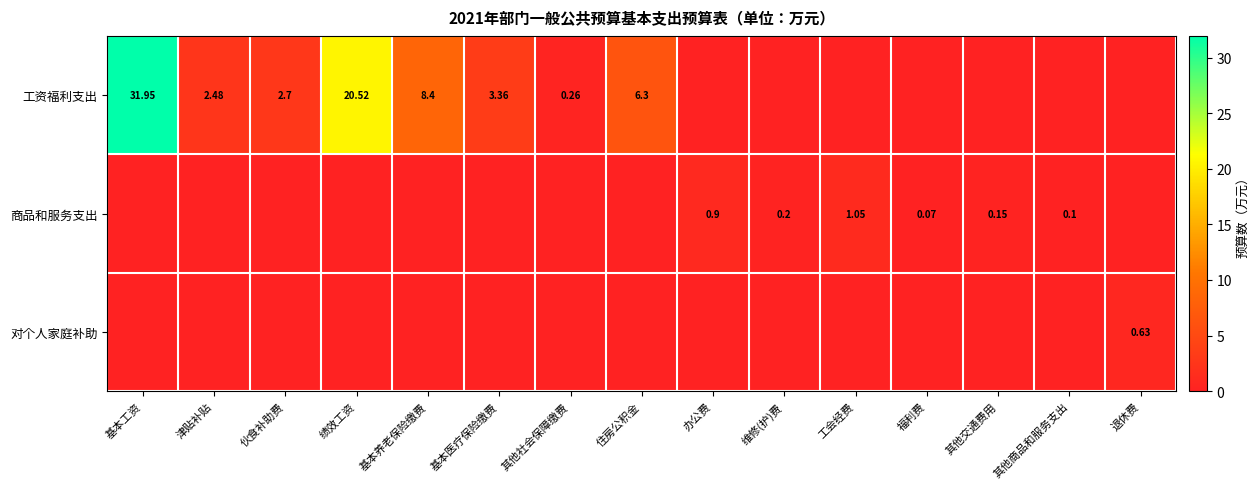

At which category is the sum across all series the highest?

基本工资